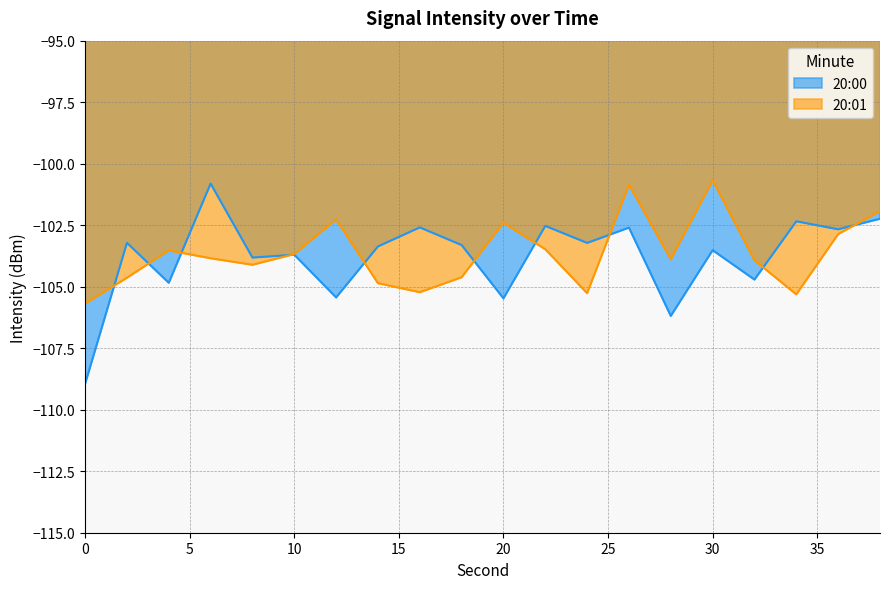

True or false: 20:00 has more than 2 points higher than both neighbors.

True